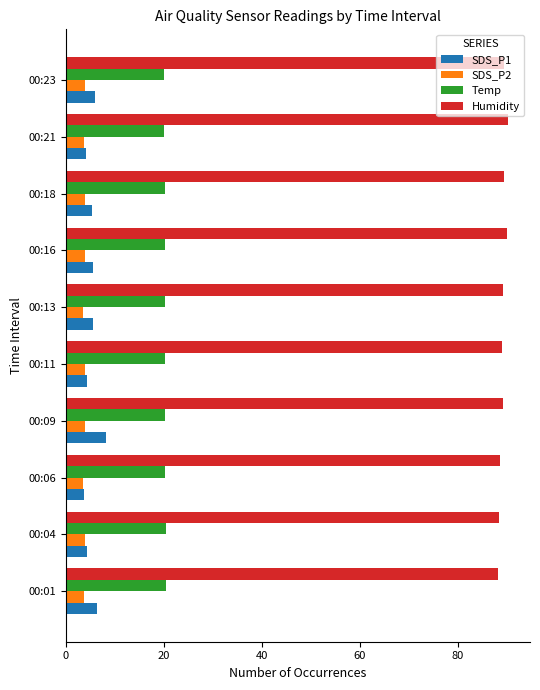

Is the value of Temp at 00:23 greater than the value of SDS_P1 at 00:23?

Yes